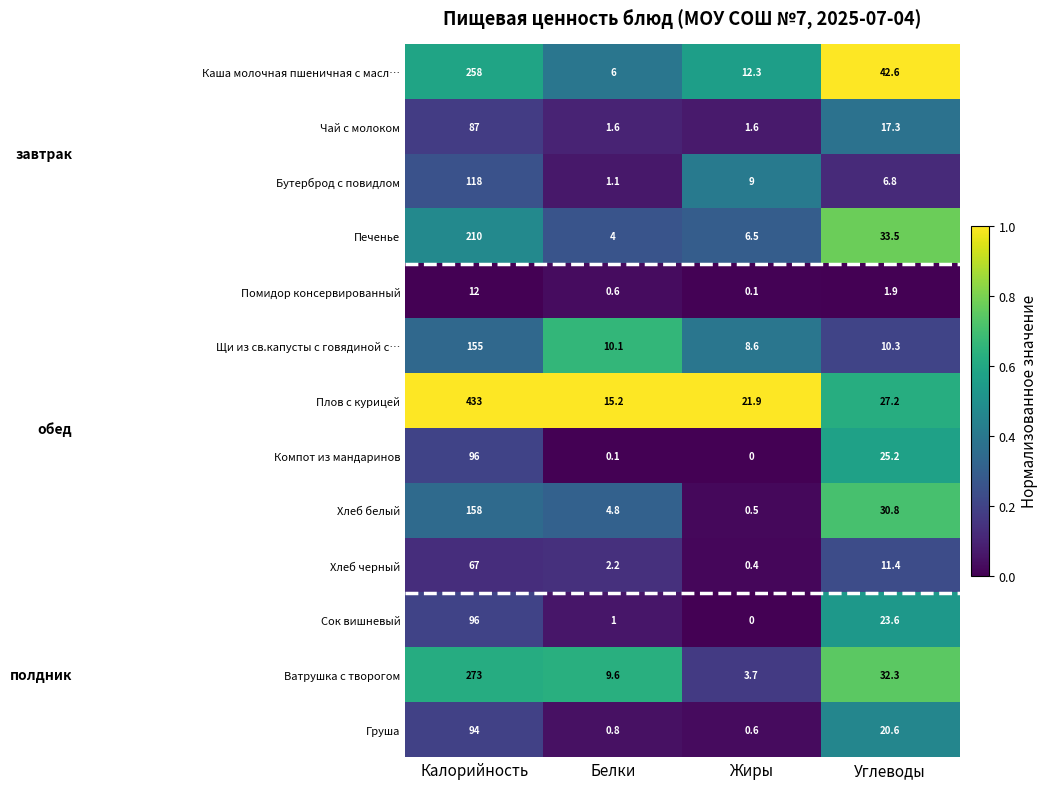

At which category is the sum across all series the highest?

Калорийность